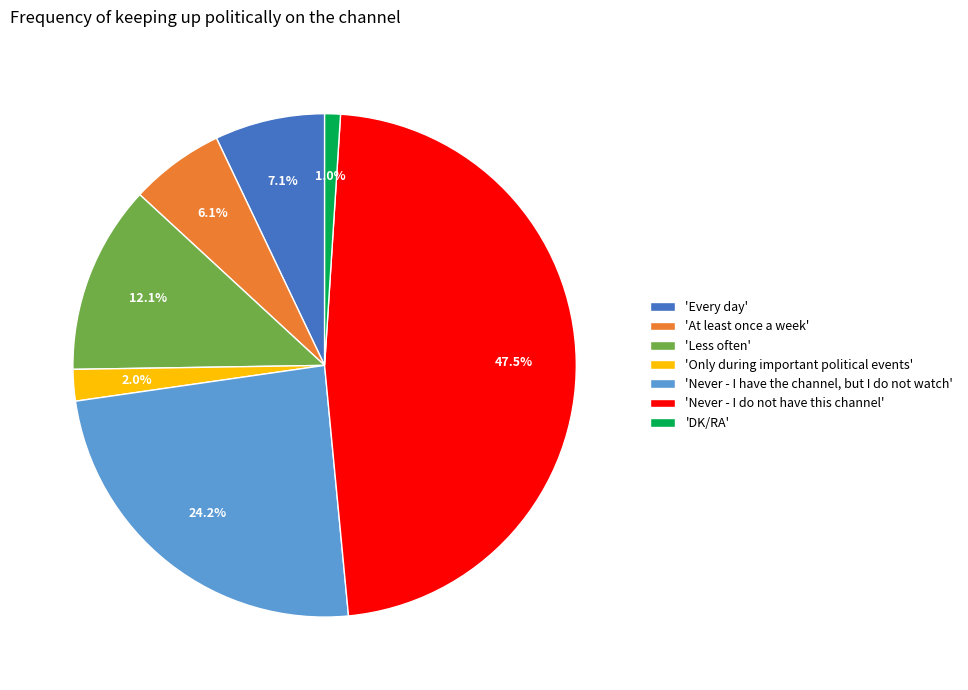

Is there any slice that represents more than half of the pie?

No